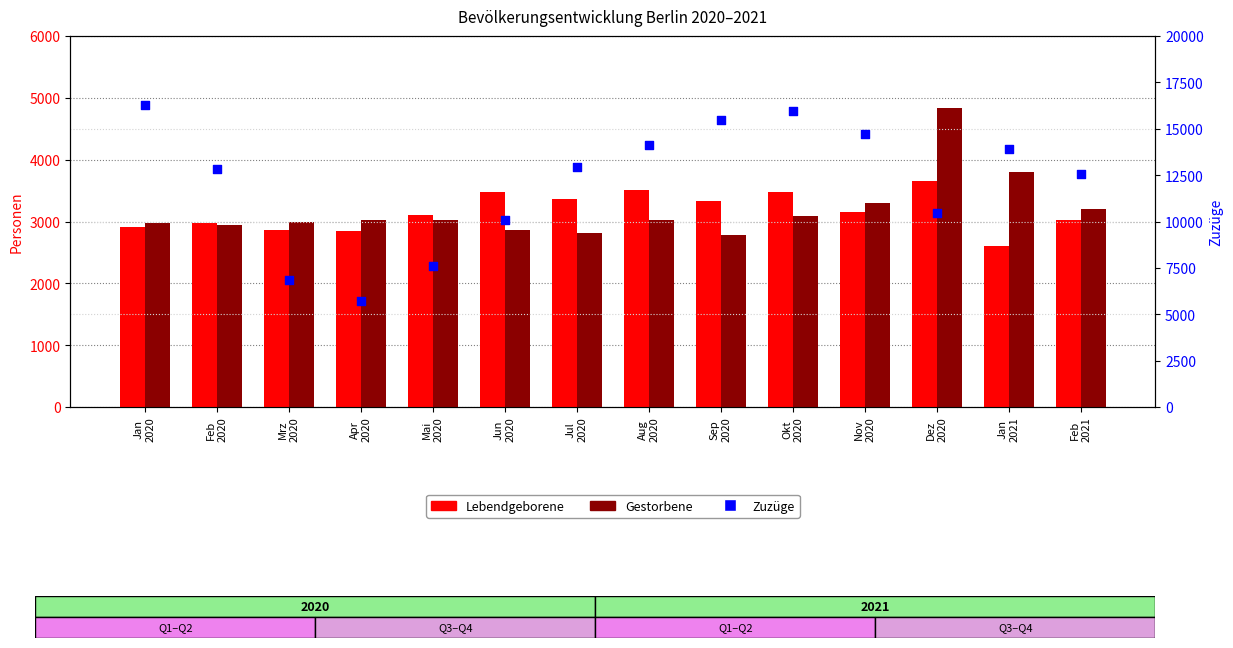

Is the value of Gestorbene at Jun
2020 greater than the value of Zuzüge at Mai
2020?

No